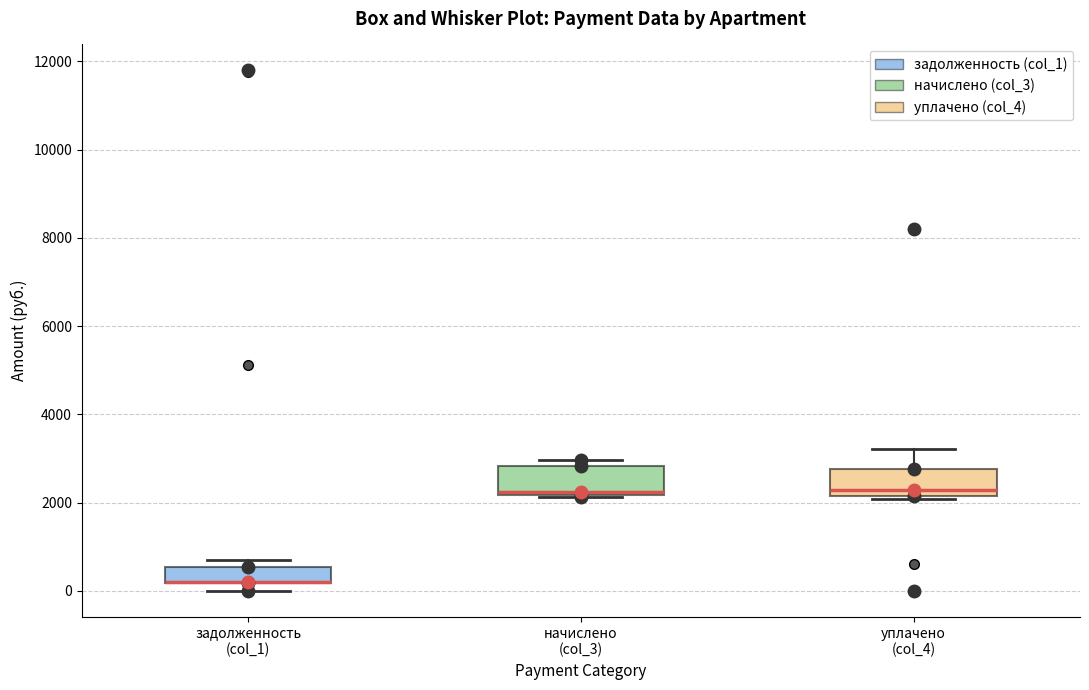

Where does the upper whisker of the box for уплачено (col_4) end on the y-axis? The values are not printed on the chart, so give them approximately, as read against the axis.

3200